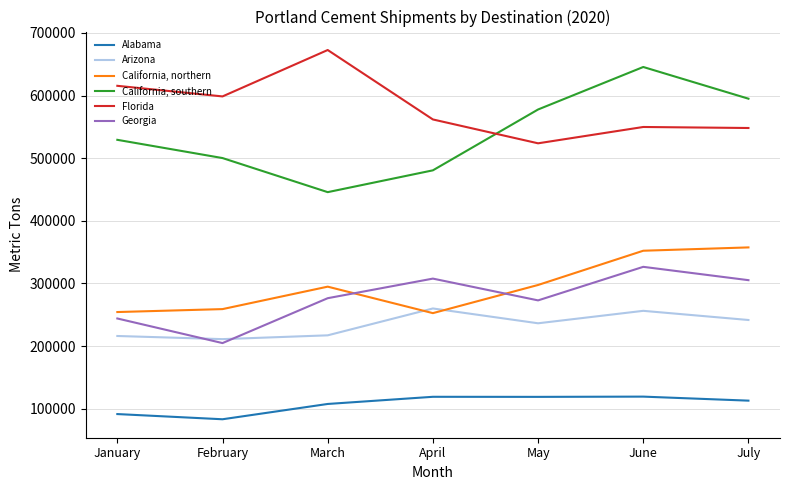

True or false: Arizona and Alabama intersect in this chart.

False